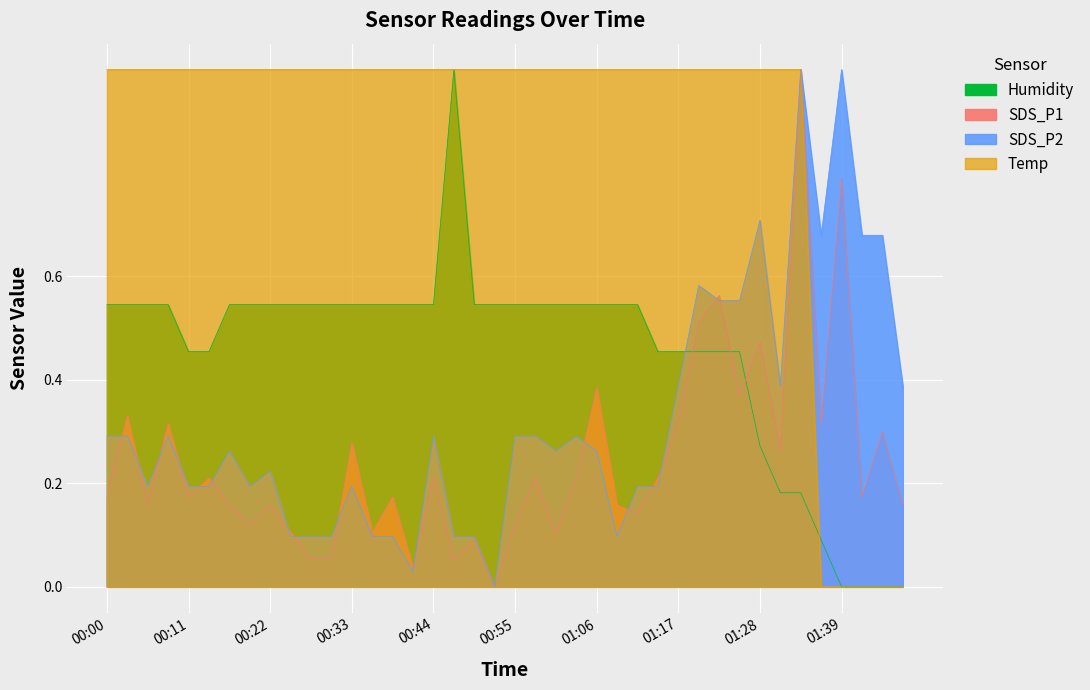

True or false: SDS_P2 and Temp cross at least once.

False